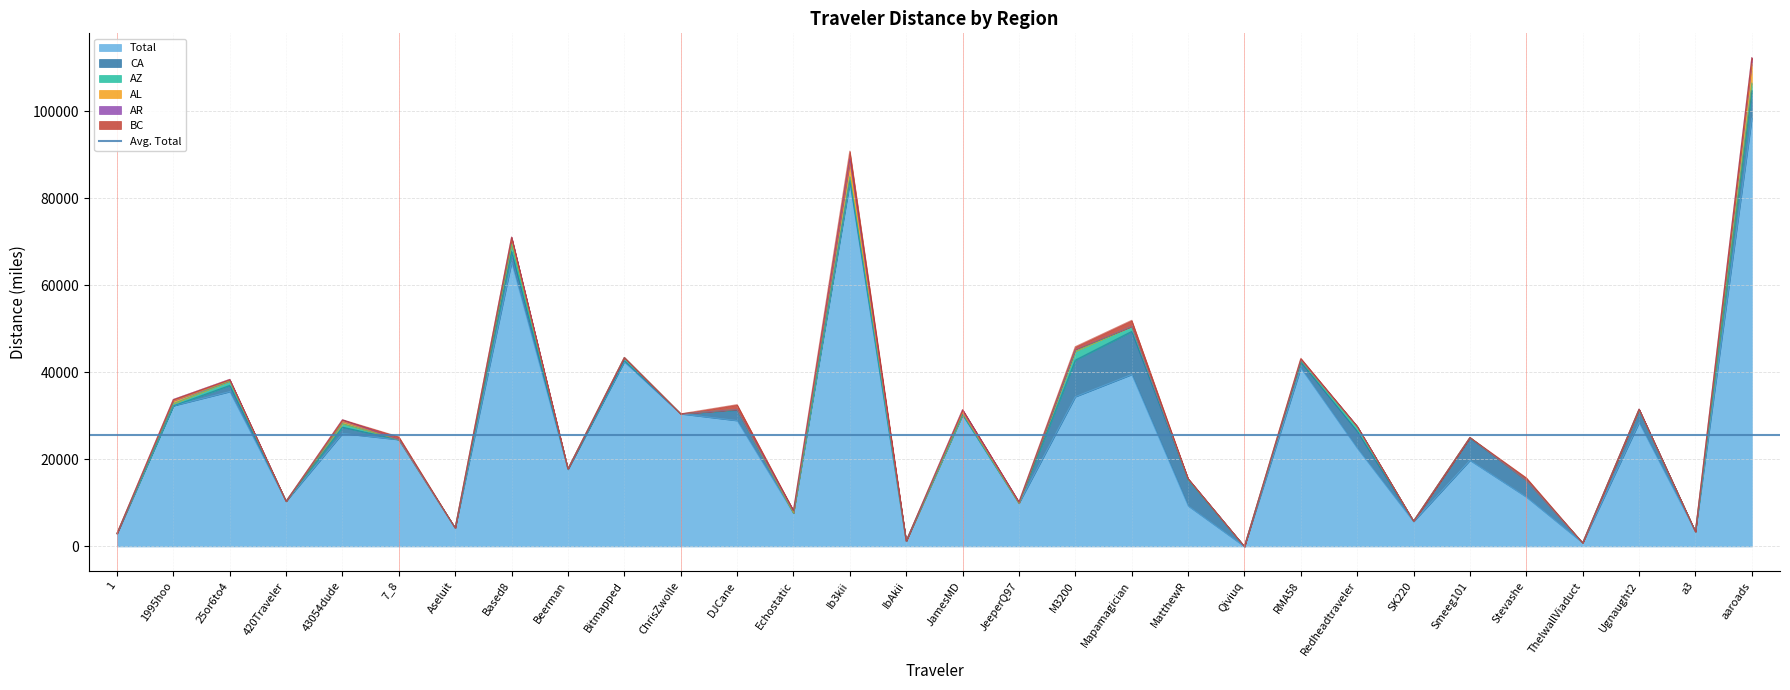

What is the sum of all Total values?

768419.8